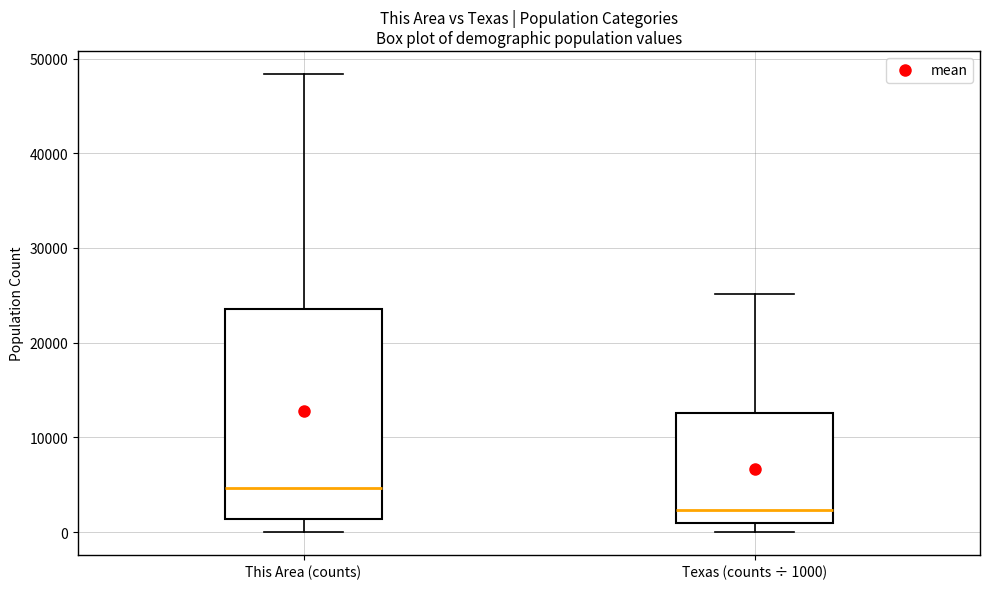

Reading left to right, read every box against the y-axis: the position of its median line, the range the box covers, and the ends of its whiskers. The values are not printed on the chart, so give them approximately, as read against the axis.

This Area (counts): median 5000, box 1000 to 24000, whiskers 0 to 48000
Texas (counts ÷ 1000): median 2000, box 1000 to 13000, whiskers 0 to 25000